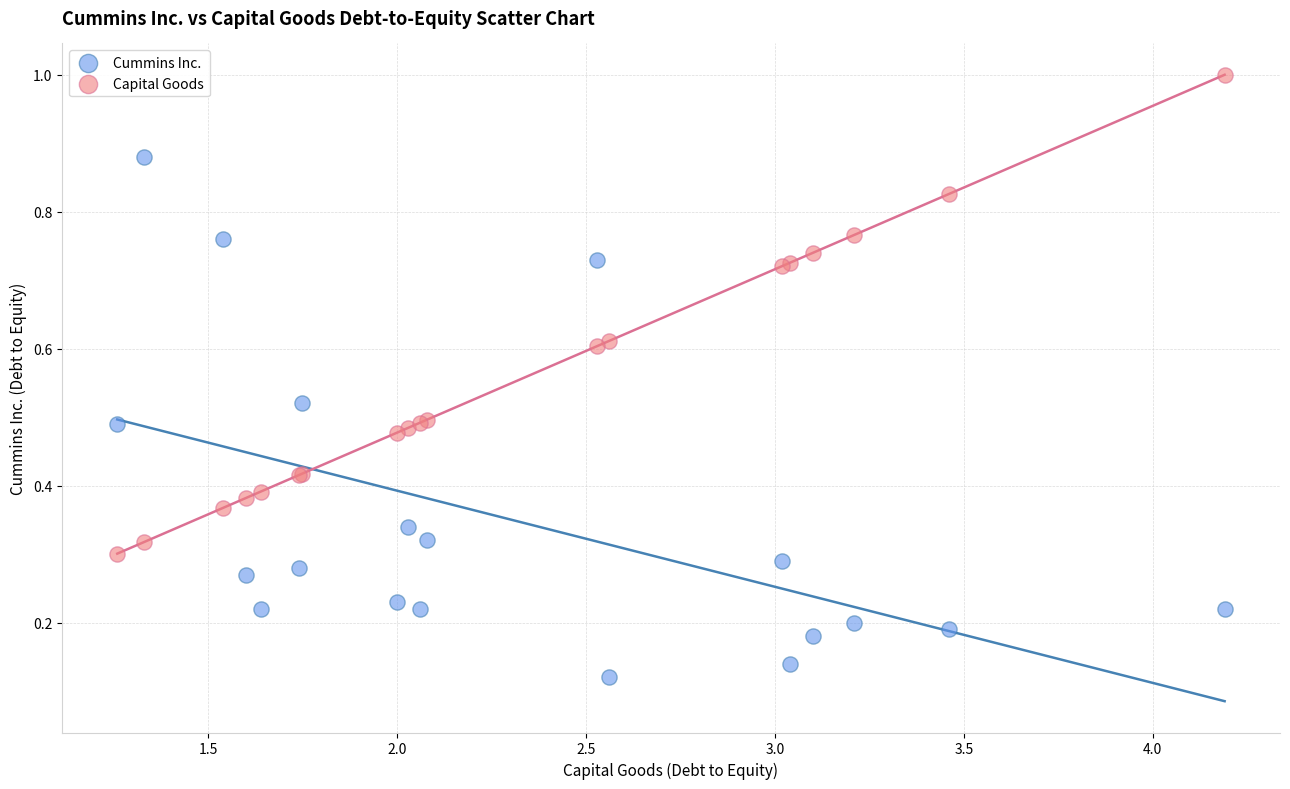

What are all the series names shown in the legend?

Cummins Inc., Capital Goods